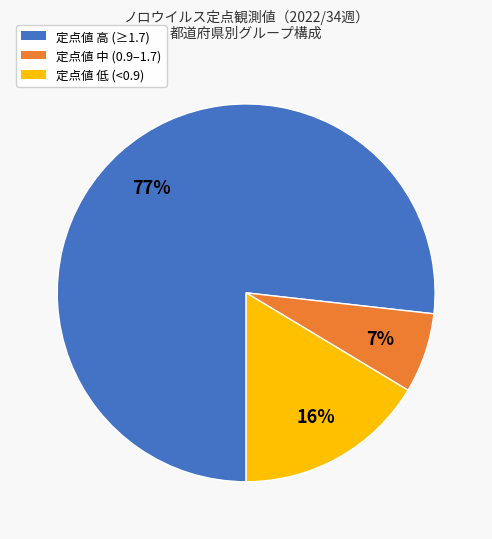

What is the majority slice?

定点値 高 (≥1.7)